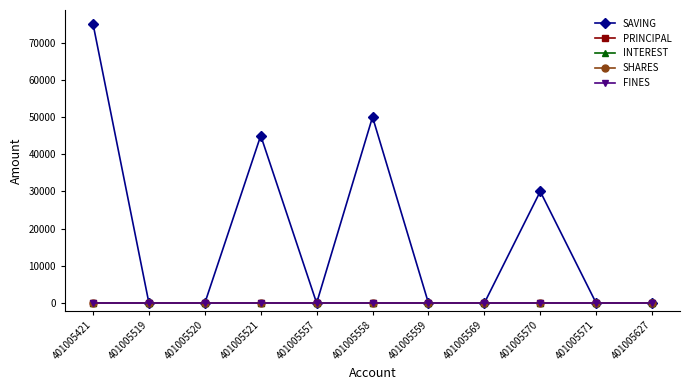

Does the chart have visible grid lines?

No